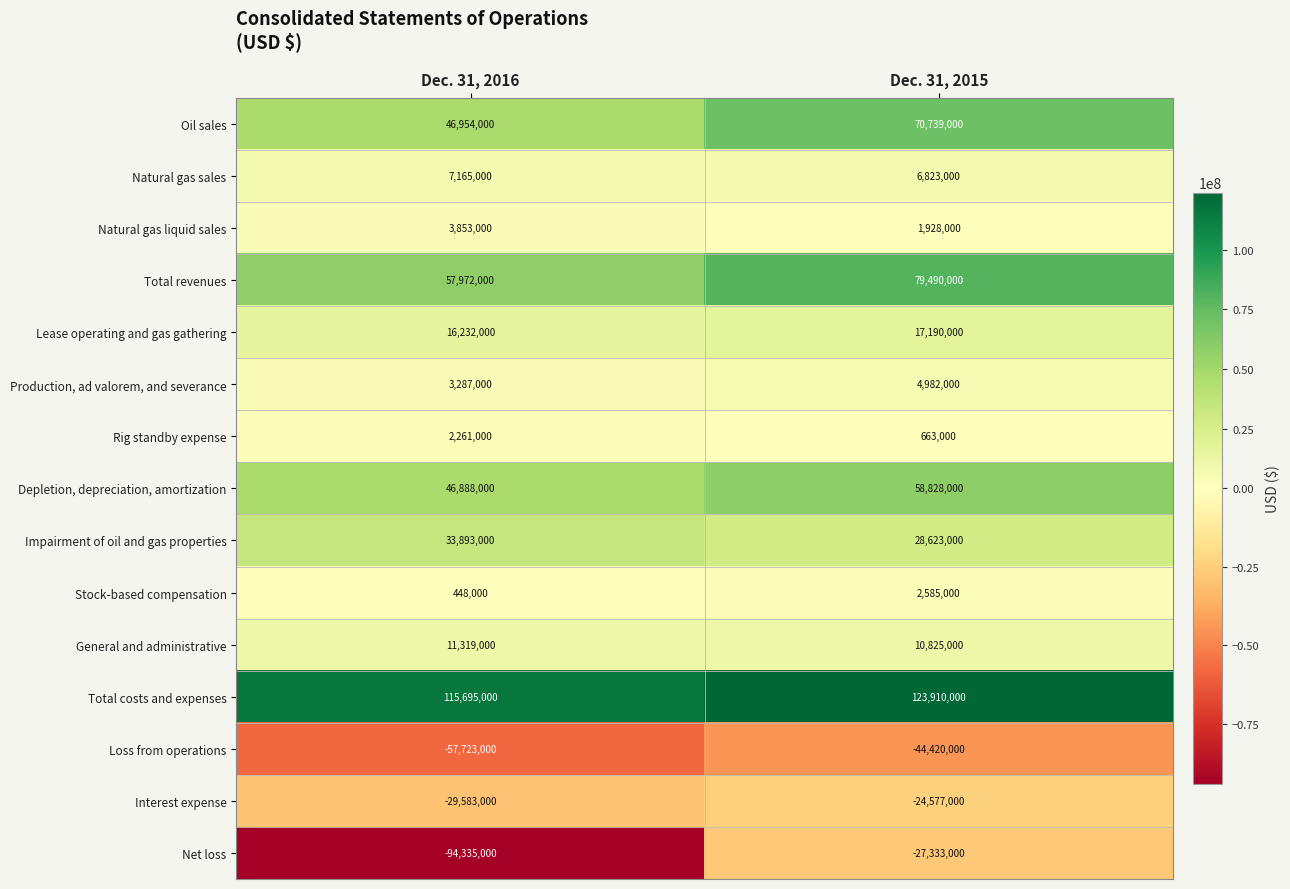

Is it true that Depletion, depreciation, amortization equals 46888000 at Dec. 31, 2016?

True